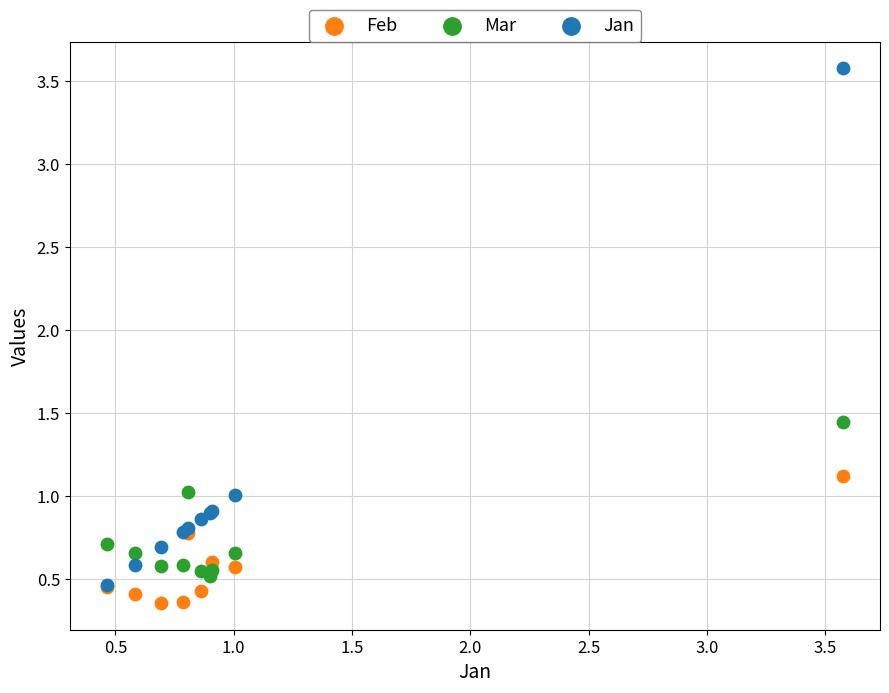

In the Jan series, what Y value is closest to 2?

1.0